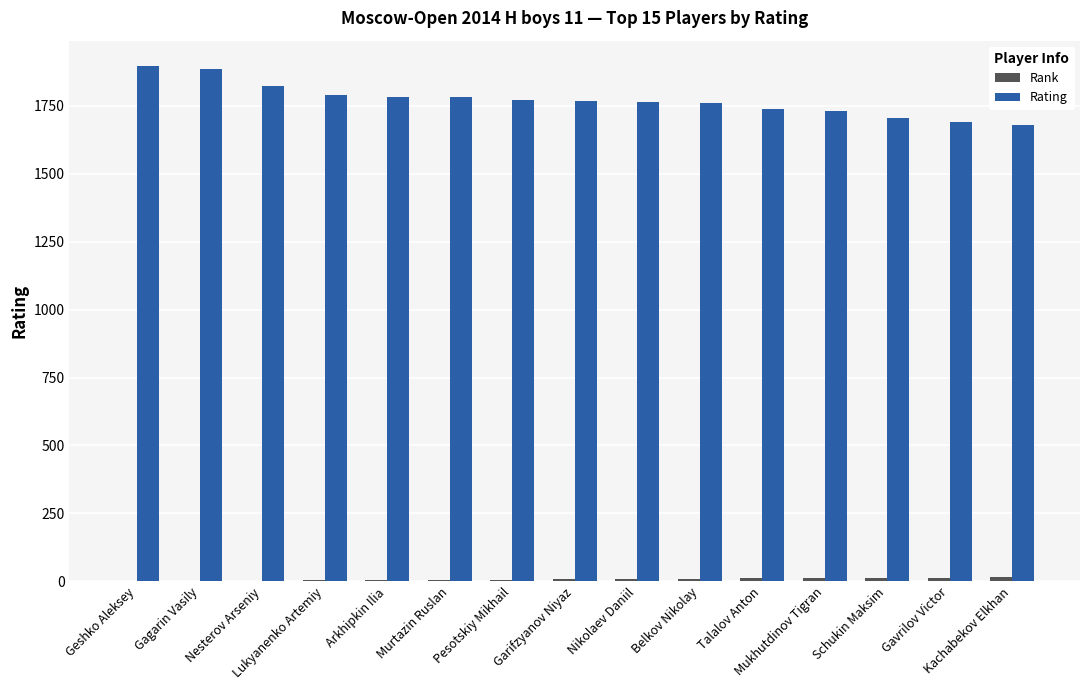

How many data points does each series have?

15